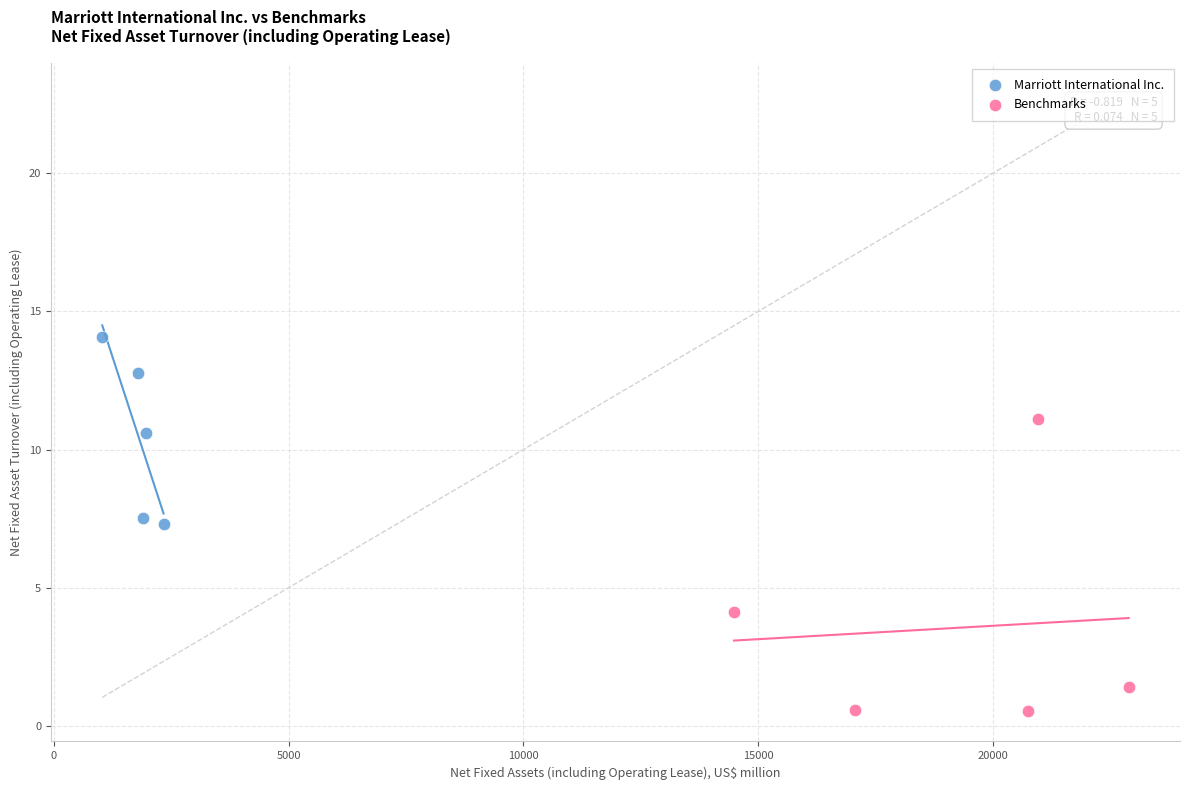

What are all the series names shown in the legend?

Marriott International Inc., Benchmarks